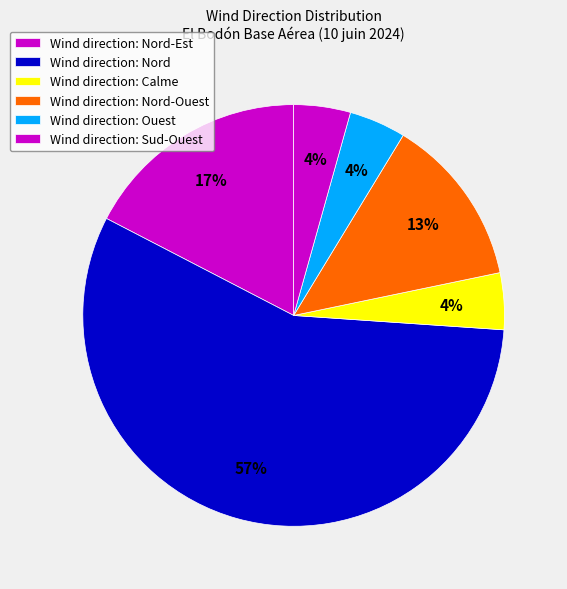

How many slices are in this pie chart?

6